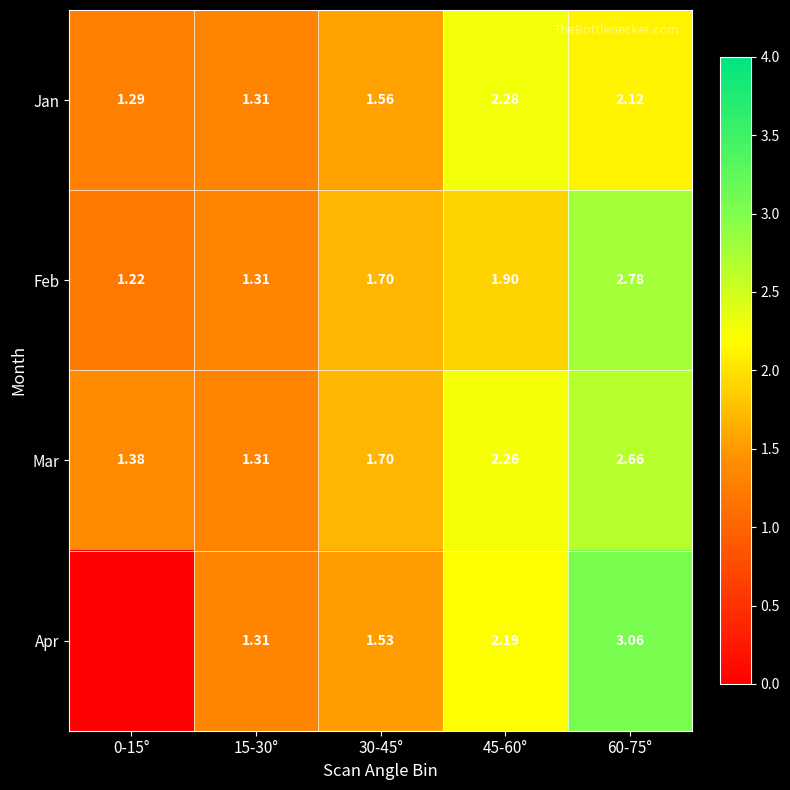

Between 30-45° and 45-60°, which series saw the biggest shift?

Jan